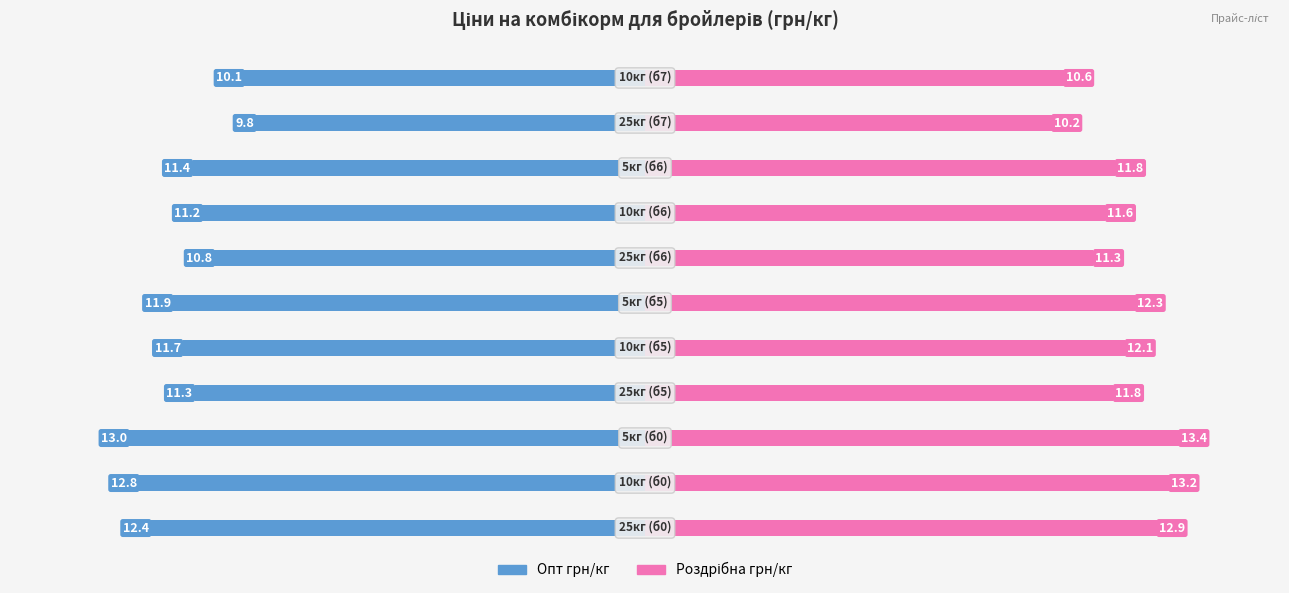

List the series in order of their overall mean, highest first.

Роздрібна грн/кг, Опт грн/кг